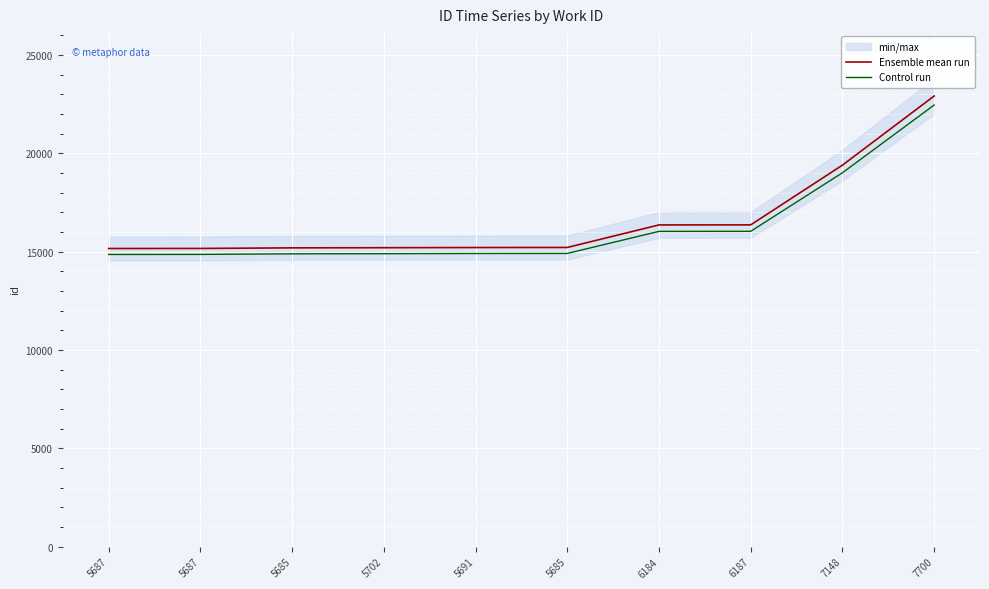

True or false: Ensemble mean run and Control run cross at least once.

False